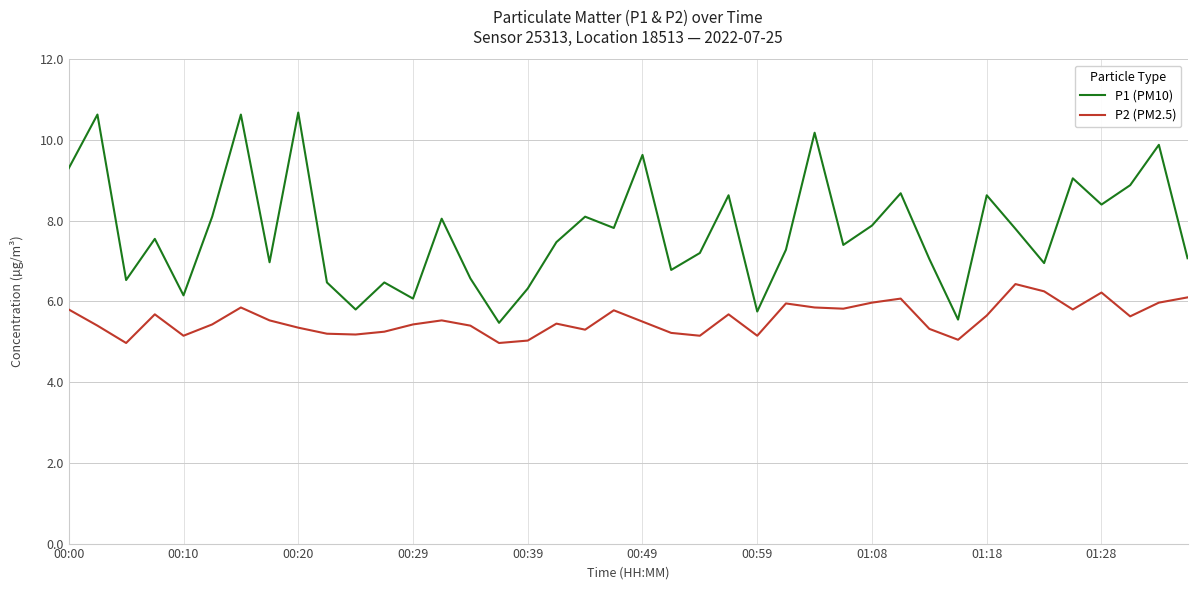

Rank the series by their maximum value, from lowest to highest.

P2 (PM2.5), P1 (PM10)